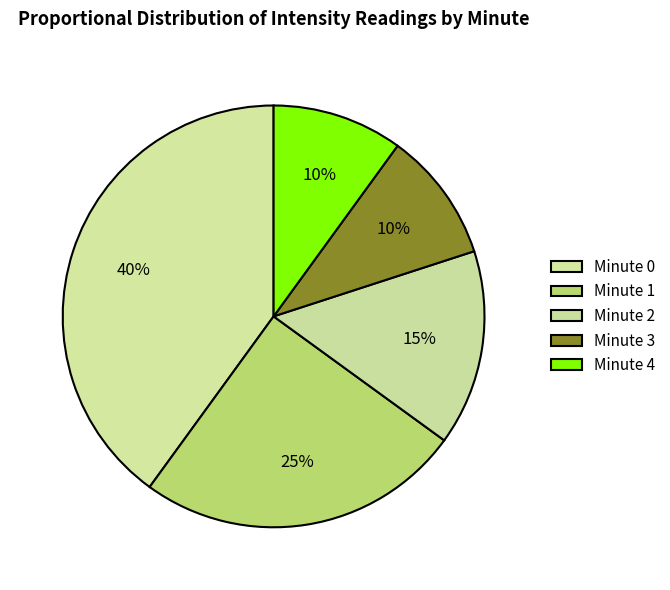

What is the change in value from Minute 2 to Minute 3?

-5